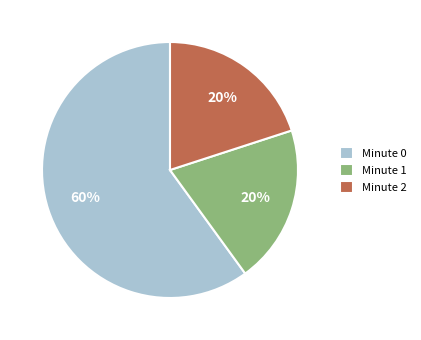

True or false: Minute 1 accounts for 8% of the total.

False